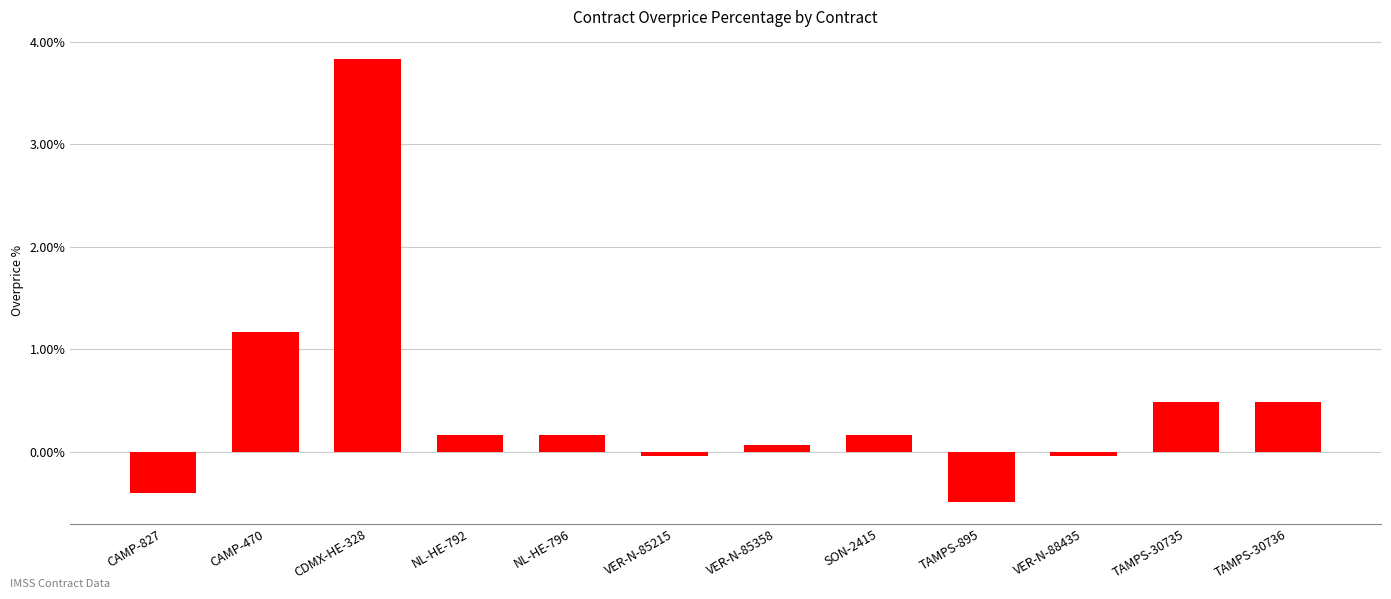

What is the smallest value displayed?

-0.5